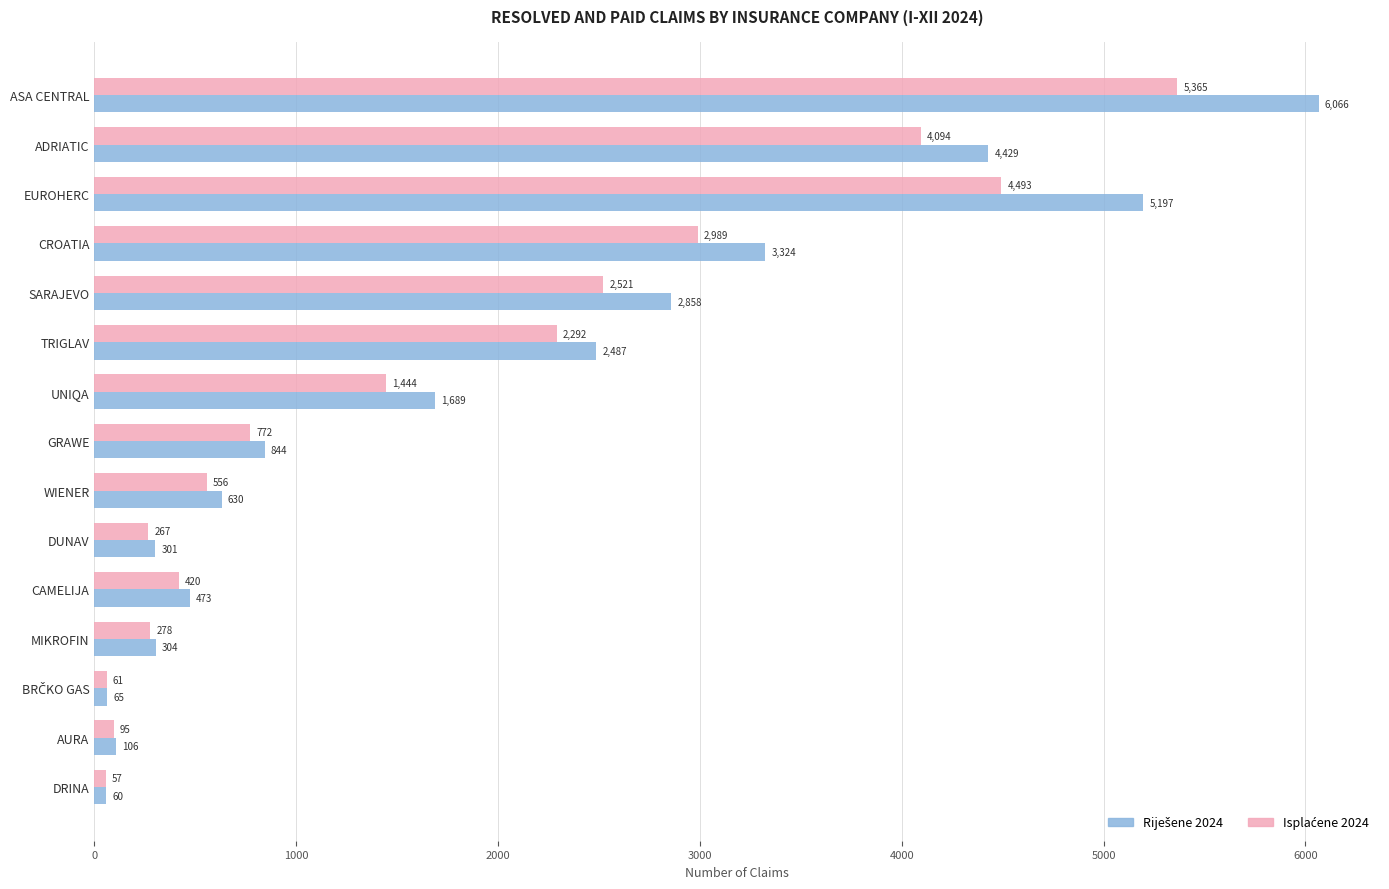

What is the difference between the highest and lowest values at TRIGLAV?

195